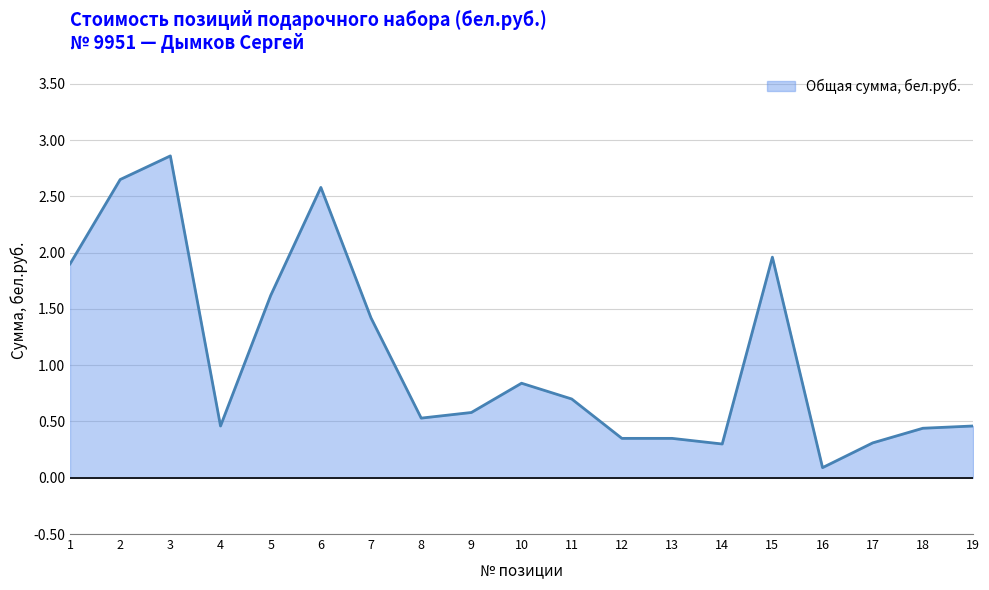

The chart shows a value of 0.9 at 1. True or false?

False